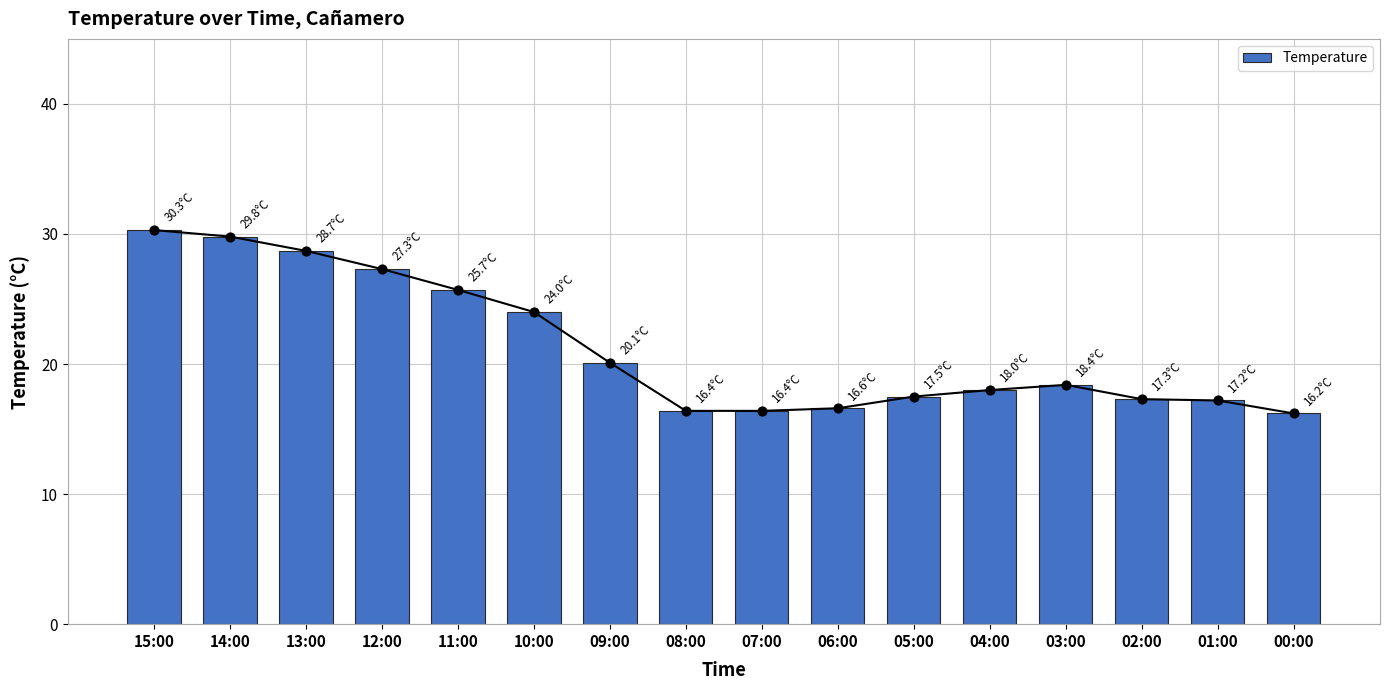

Which has a higher value, 00:00 or 13:00?

13:00